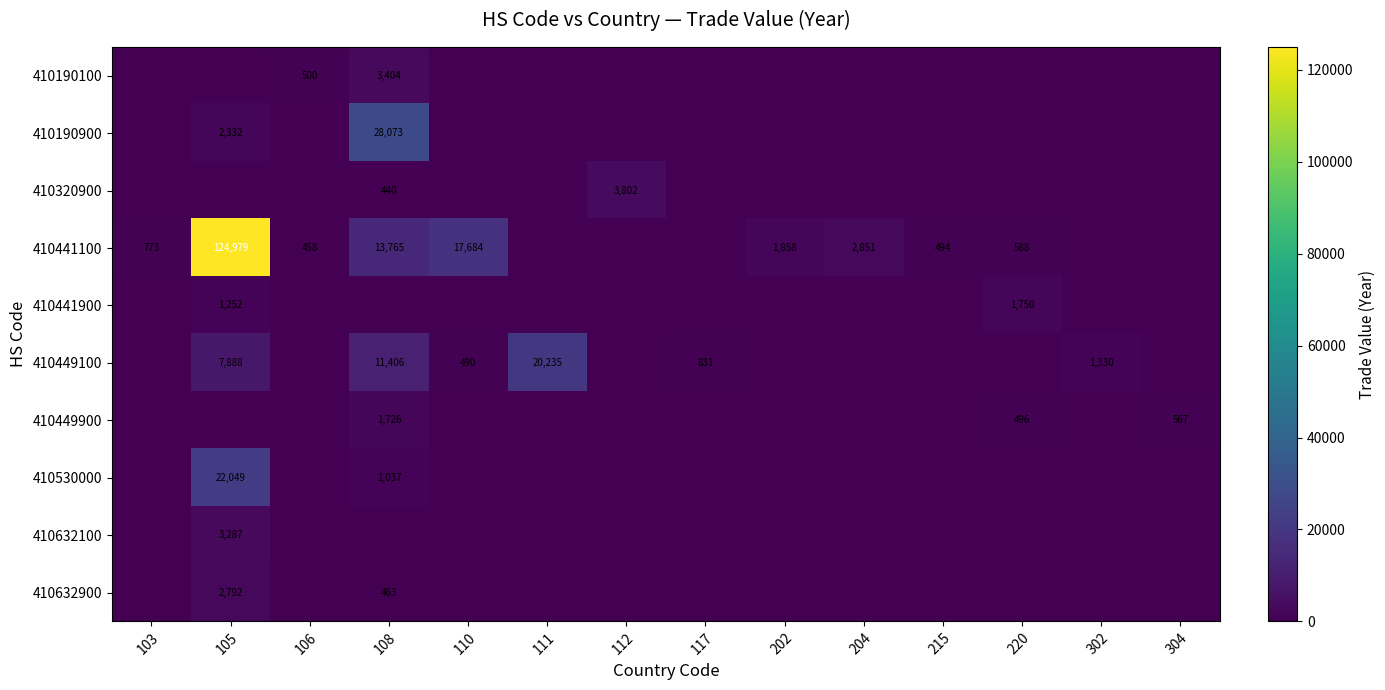

True or false: 410449900 has a value of 496 at 220.

True